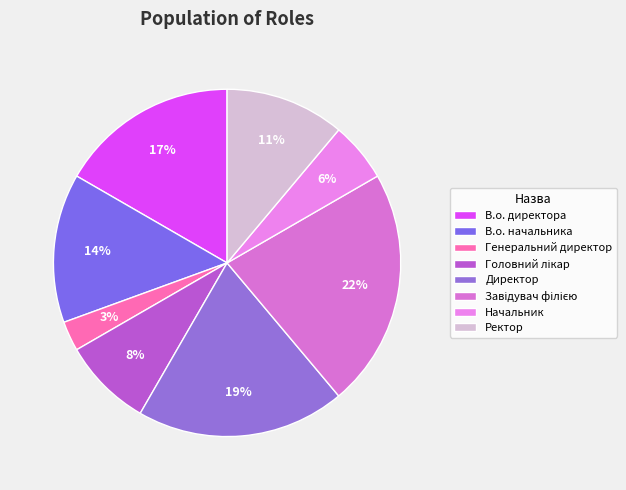

Is there a majority slice in this chart?

No